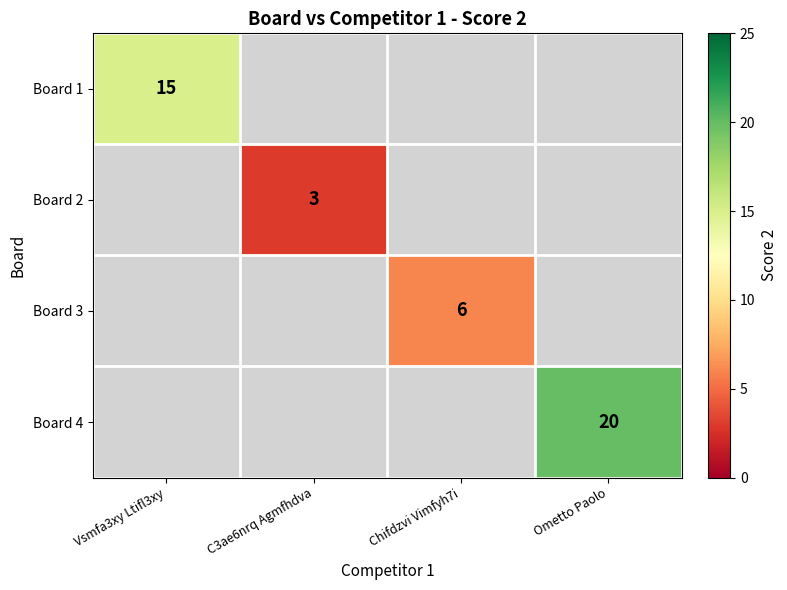

Which has a higher value, C3ae6nrq Agmfhdva or Chifdzvi Vimfyh7i?

Chifdzvi Vimfyh7i